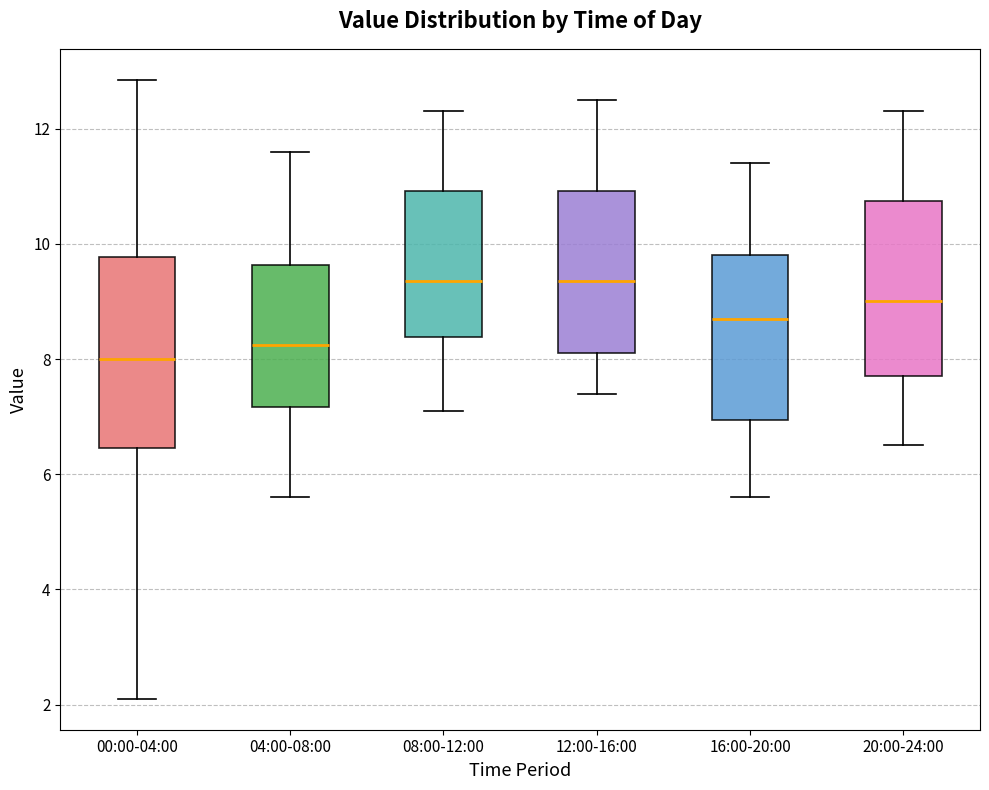

Reading left to right, read every box against the y-axis: the position of its median line, the range the box covers, and the ends of its whiskers. The values are not printed on the chart, so give them approximately, as read against the axis.

00:00-04:00: median 8.0, box 6.4 to 9.8, whiskers 2.2 to 12.8
04:00-08:00: median 8.2, box 7.2 to 9.6, whiskers 5.6 to 11.6
08:00-12:00: median 9.4, box 8.4 to 11.0, whiskers 7.2 to 12.4
12:00-16:00: median 9.4, box 8.2 to 11.0, whiskers 7.4 to 12.6
16:00-20:00: median 8.8, box 7.0 to 9.8, whiskers 5.6 to 11.4
20:00-24:00: median 9.0, box 7.8 to 10.8, whiskers 6.6 to 12.4